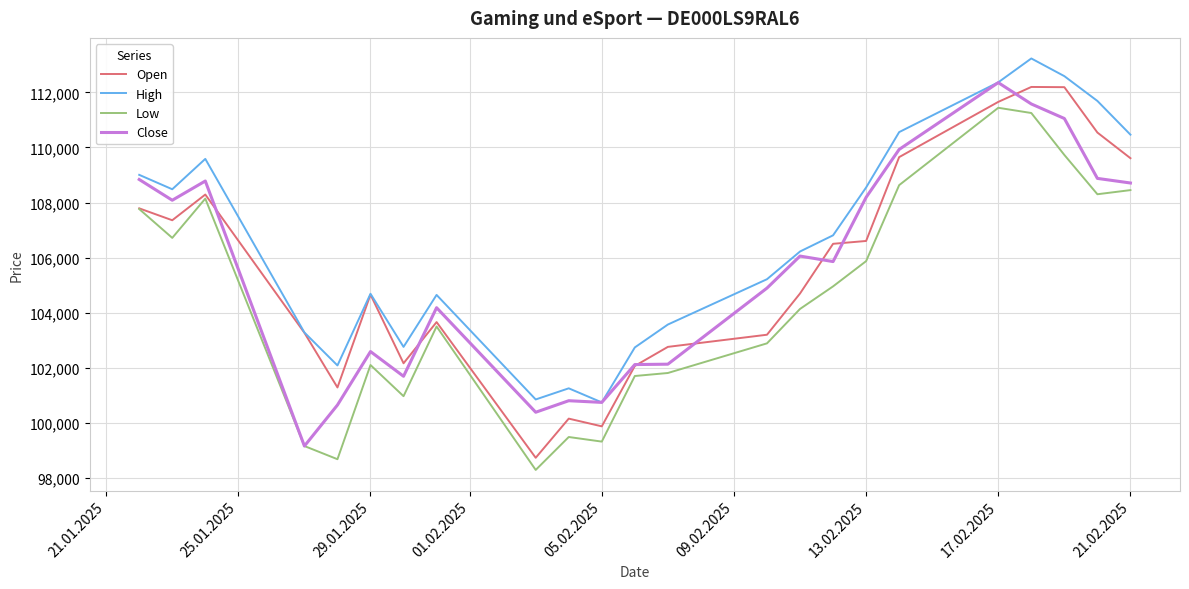

What is the lowest value of the Open series?

98738